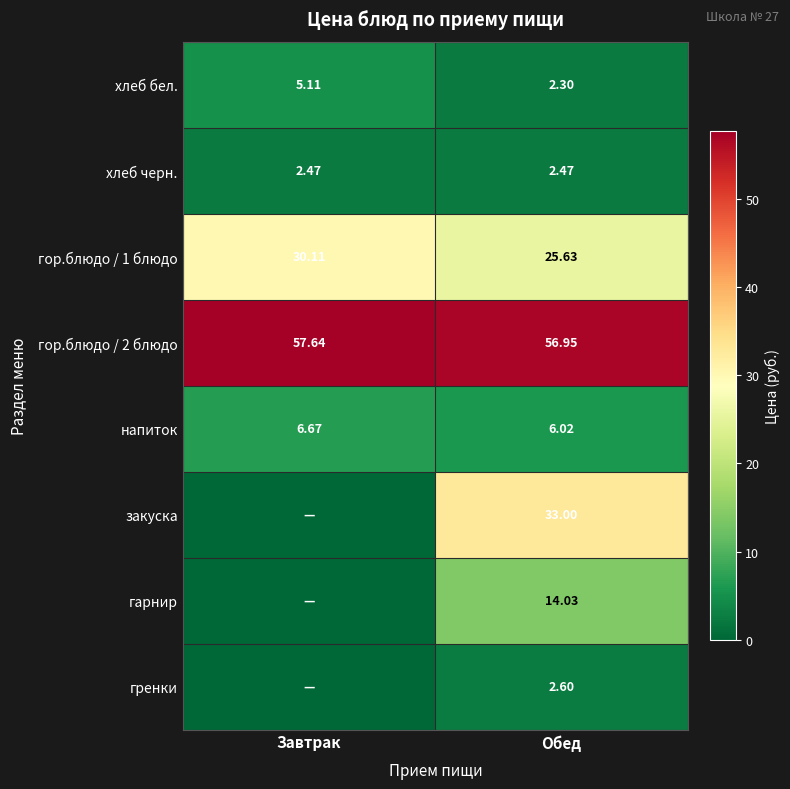

The value of гренки at Обед is 3.8. True or false?

False